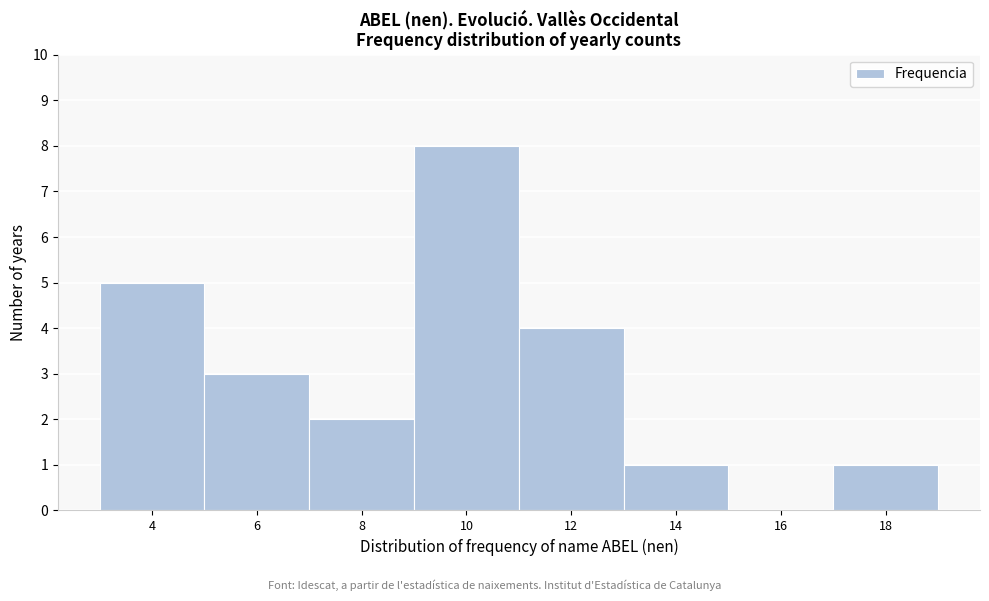

Reading right to left, transcribe all the data shown in this chart.

18=1	16=0	14=1	12=4	10=8	8=2	6=3	4=5